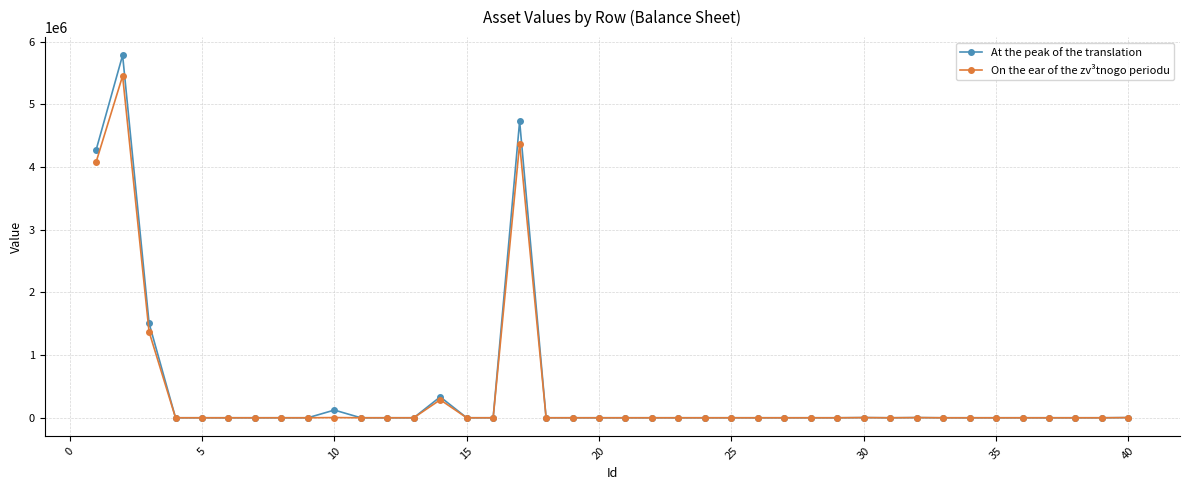

List the series in order of their peak value, lowest first.

On the ear of the zv³tnogo periodu, At the peak of the translation